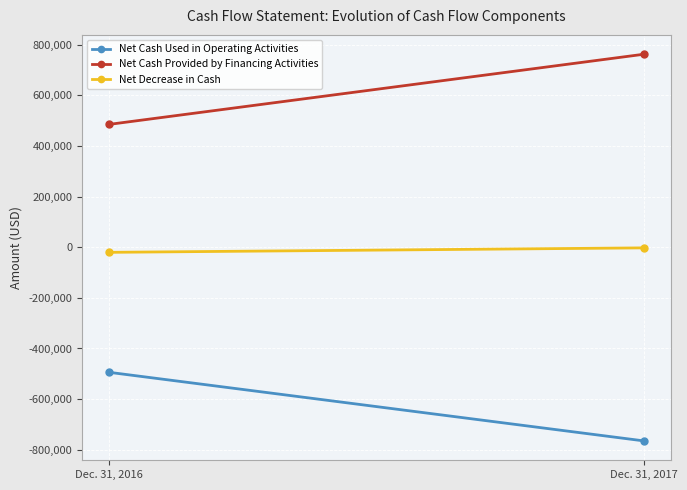

Is it true that Net Cash Used in Operating Activities equals -494125 at Dec. 31, 2016?

True